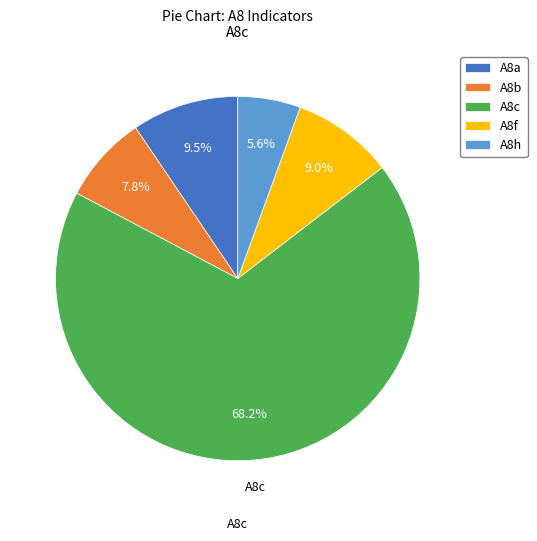

Which category has the biggest portion of the pie?

A8c